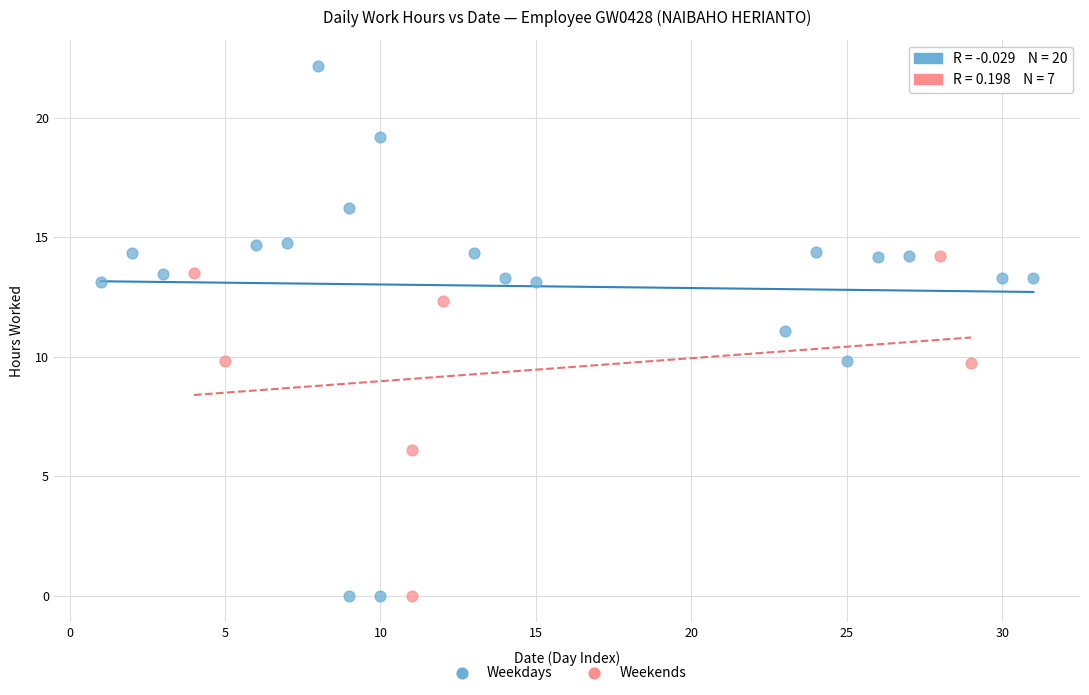

Which series has the widest spread of Y values?

Weekdays